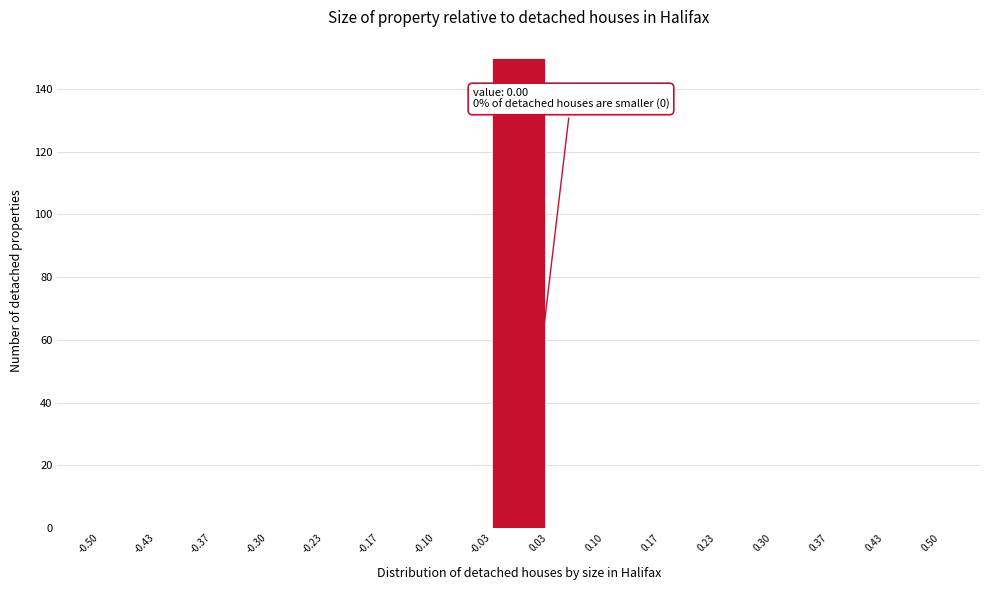

Over which range of the x-axis is the bar tallest?

-0.03 to 0.03